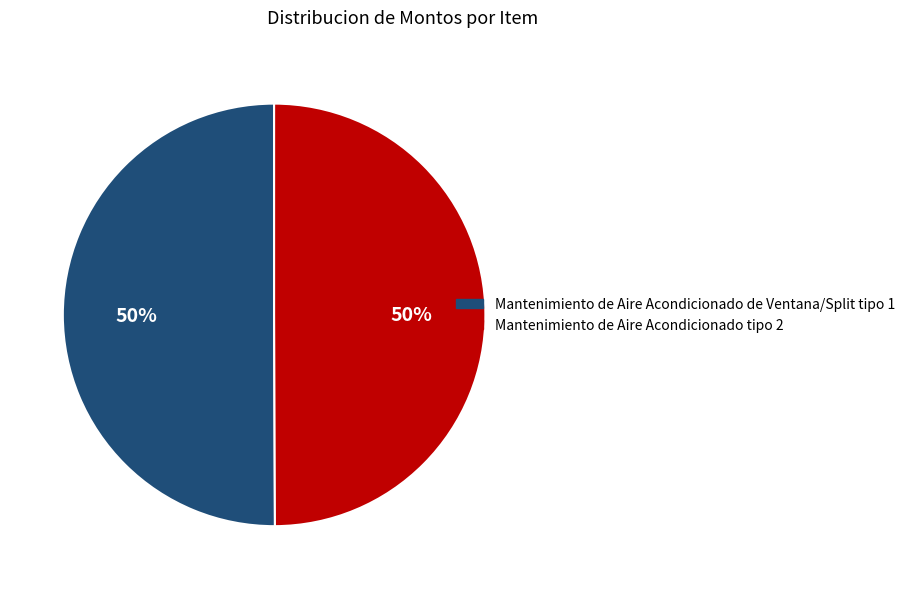

Is it true that Mantenimiento de Aire Acondicionado tipo 2 is 39% of the pie?

False